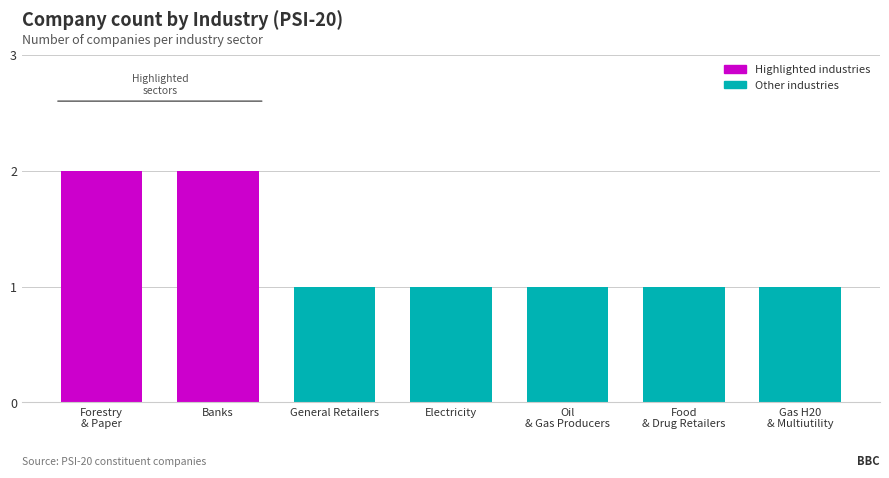

What is the maximum value shown in the chart?

2